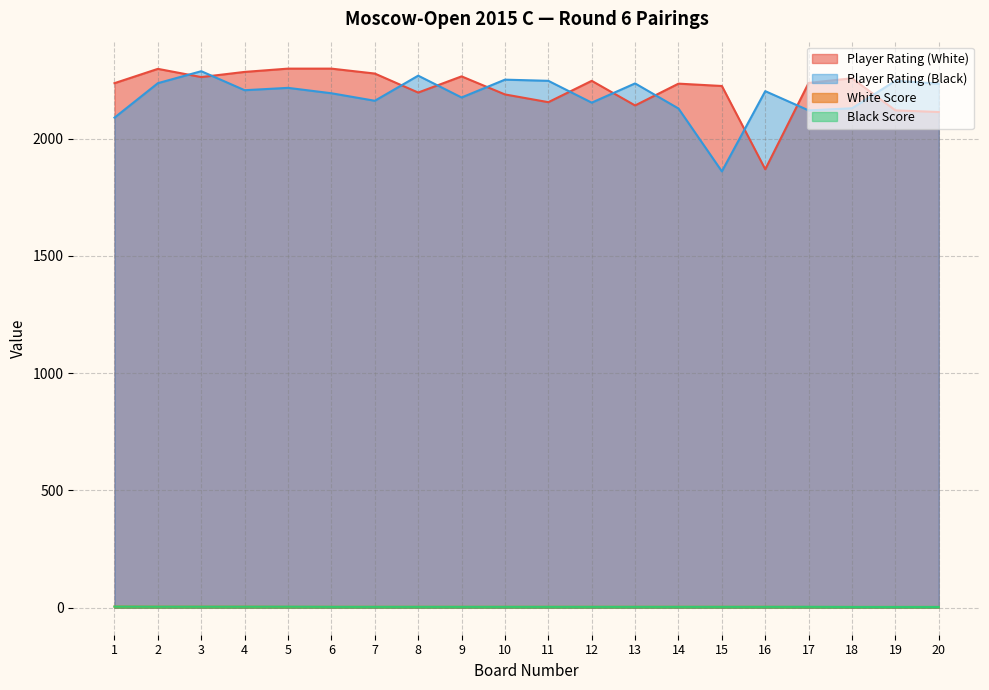

True or false: White Score and Player Rating (Black) intersect in this chart.

False